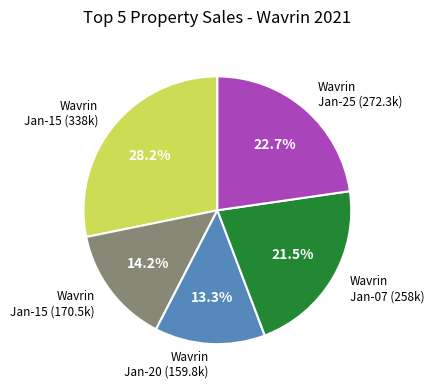

Is there any slice that represents more than half of the pie?

No